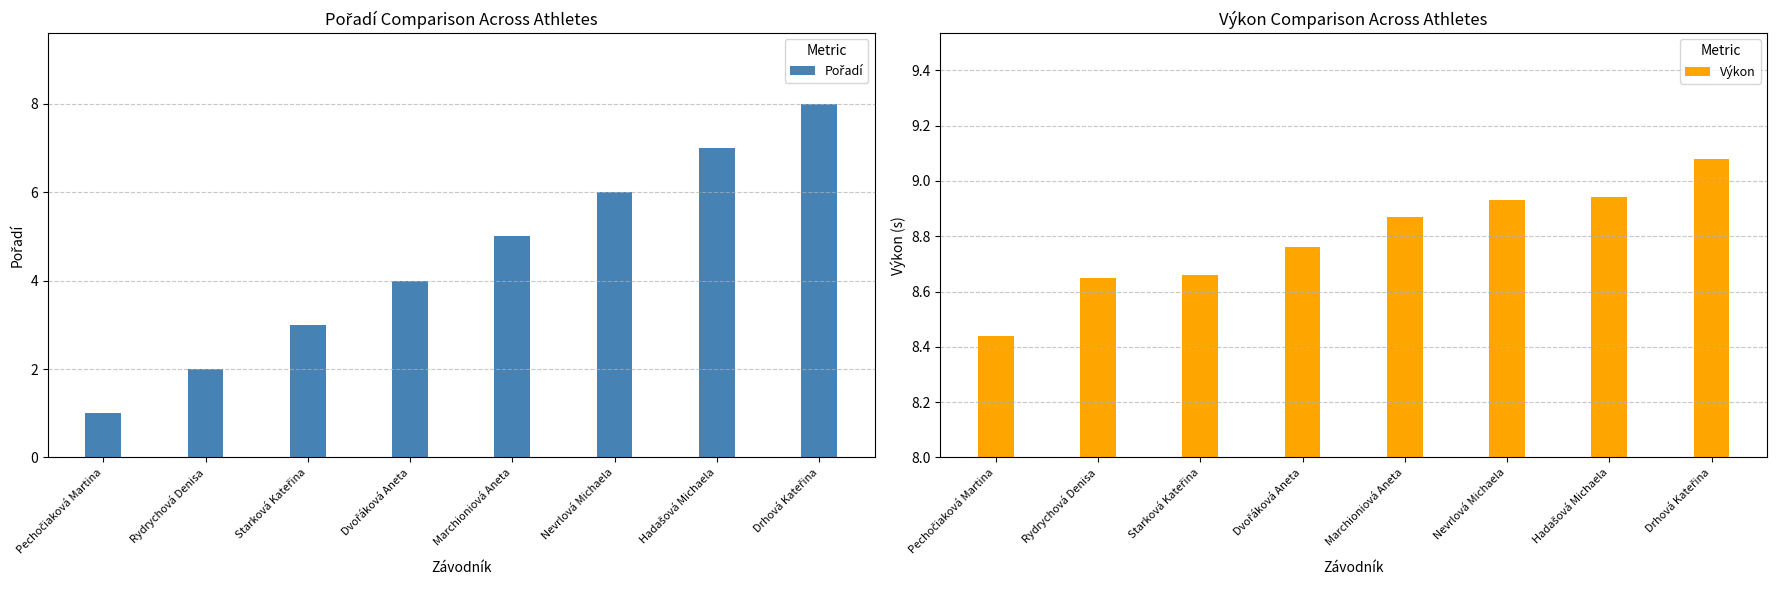

What is the label of the 1st bar from the left?

Pechočiaková Martina